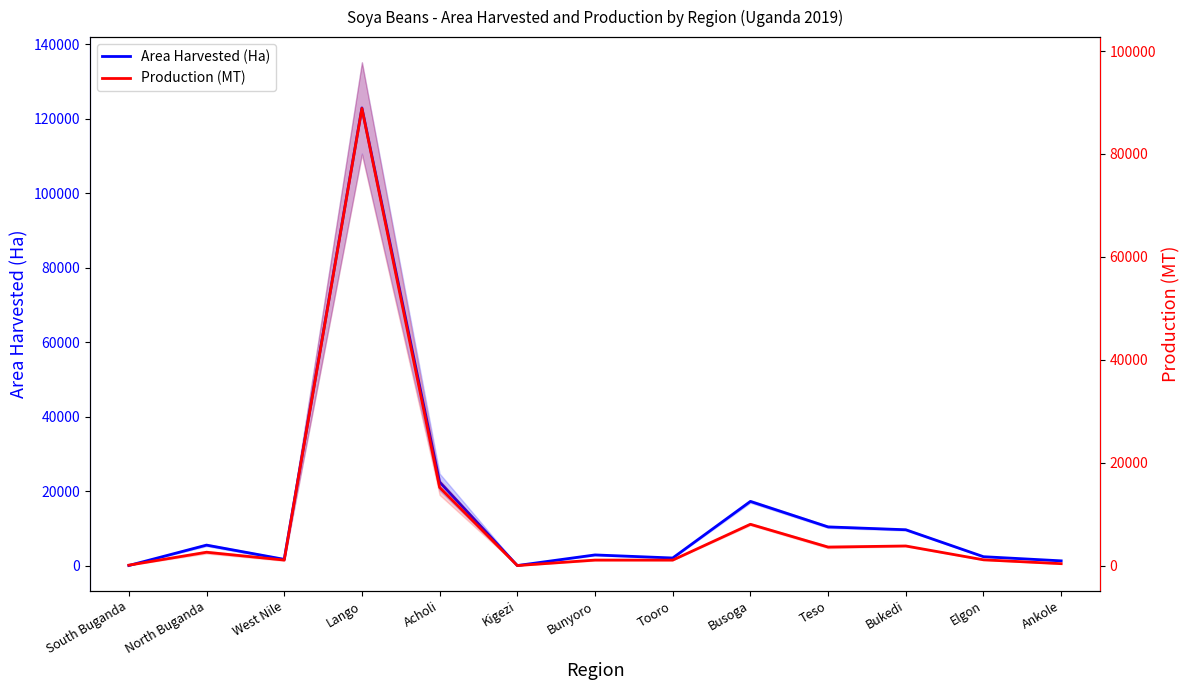

Rank the series by their average value, from highest to lowest.

Area Harvested (Ha), Production (MT)